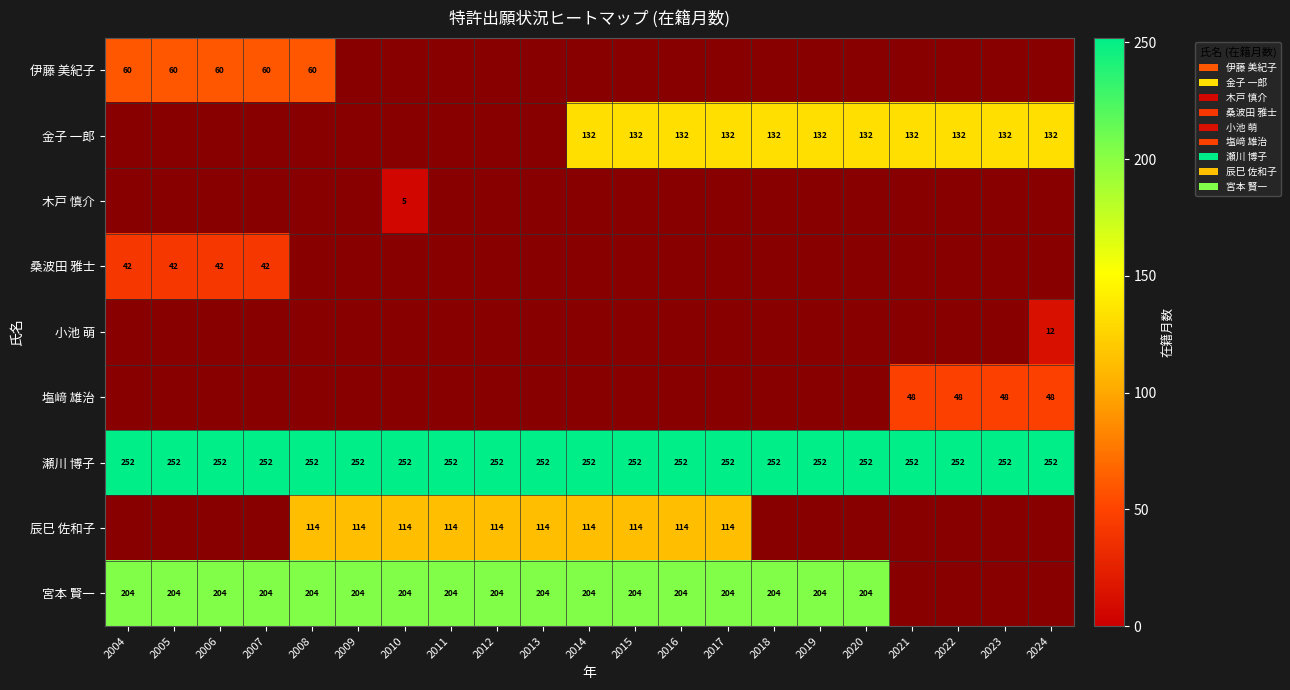

The 金子 一郎 series shows 132 at 2020. True or false?

True